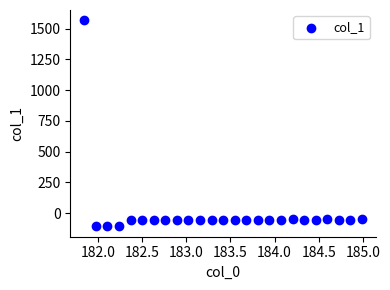

What is the range of X values (max minus min)?

3.1